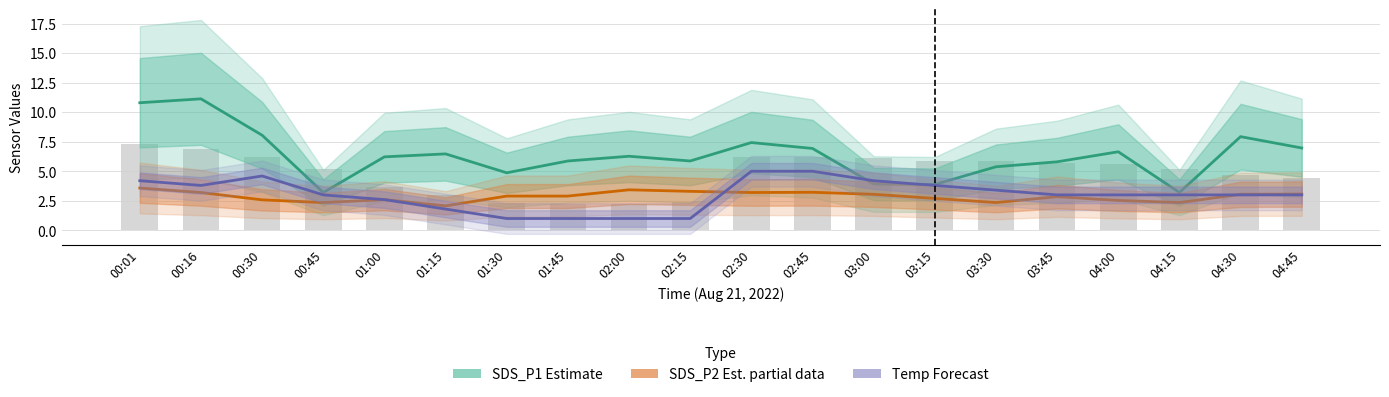

How many categories are shown in the chart?

20